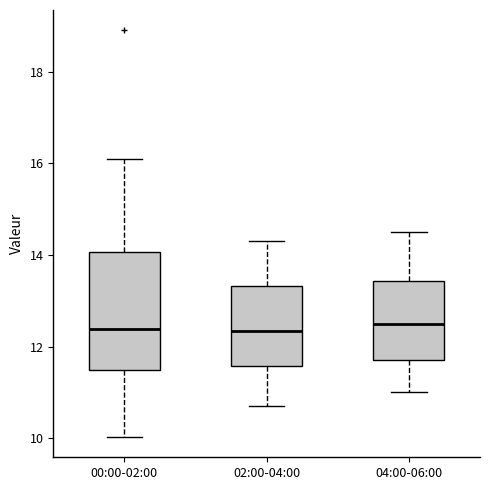

Reading left to right, transcribe this box plot: for each box, give where its median line is, the range the box spans, and where its two whiskers end, as read against the y-axis. The values are not printed on the chart, so give them approximately, as read against the axis.

00:00-02:00: median 12.4, box 11.4 to 14.0, whiskers 10.0 to 16.2
02:00-04:00: median 12.4, box 11.6 to 13.4, whiskers 10.8 to 14.4
04:00-06:00: median 12.6, box 11.8 to 13.4, whiskers 11.0 to 14.6